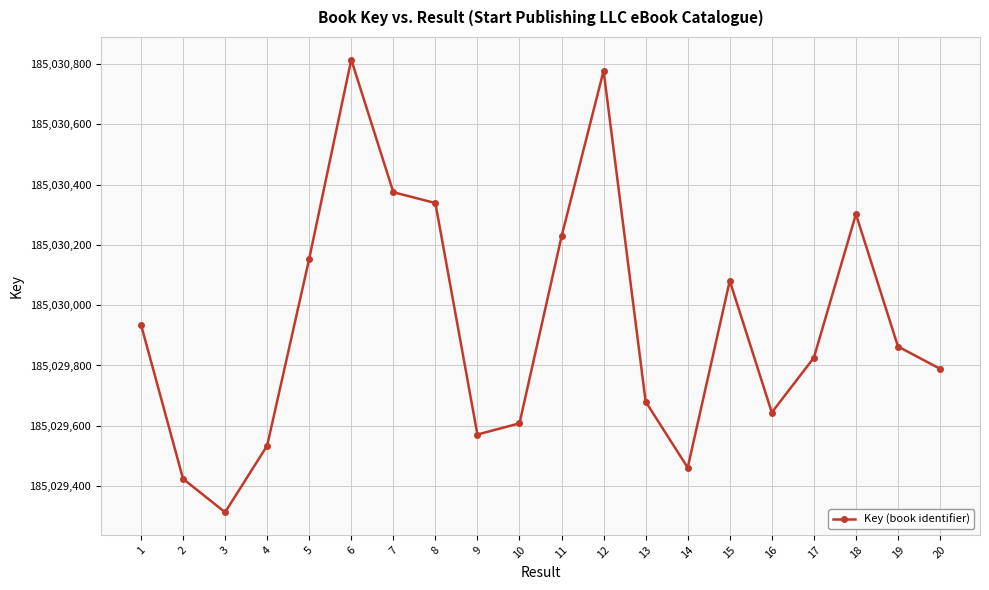

Is this an area chart (filled region under the line)?

No